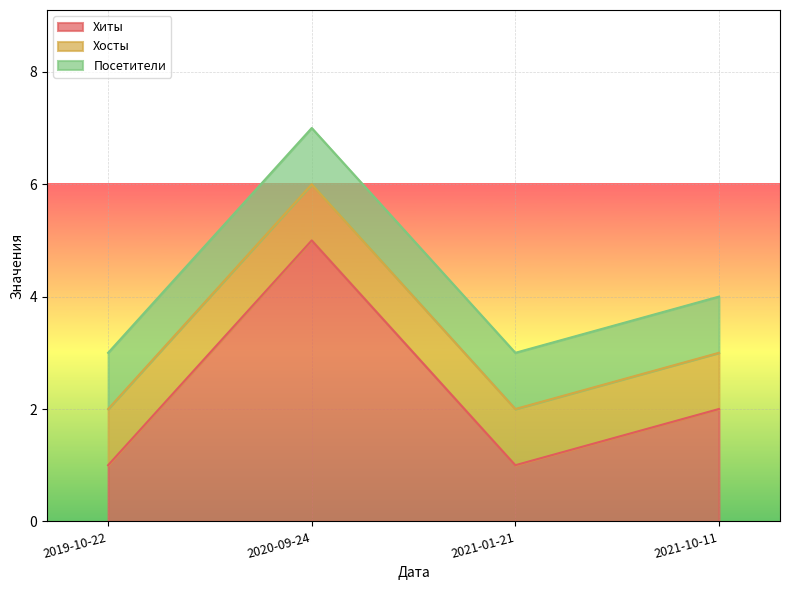

Is the value of Хосты at 2021-10-11 greater than the value of Посетители at 2021-10-11?

No